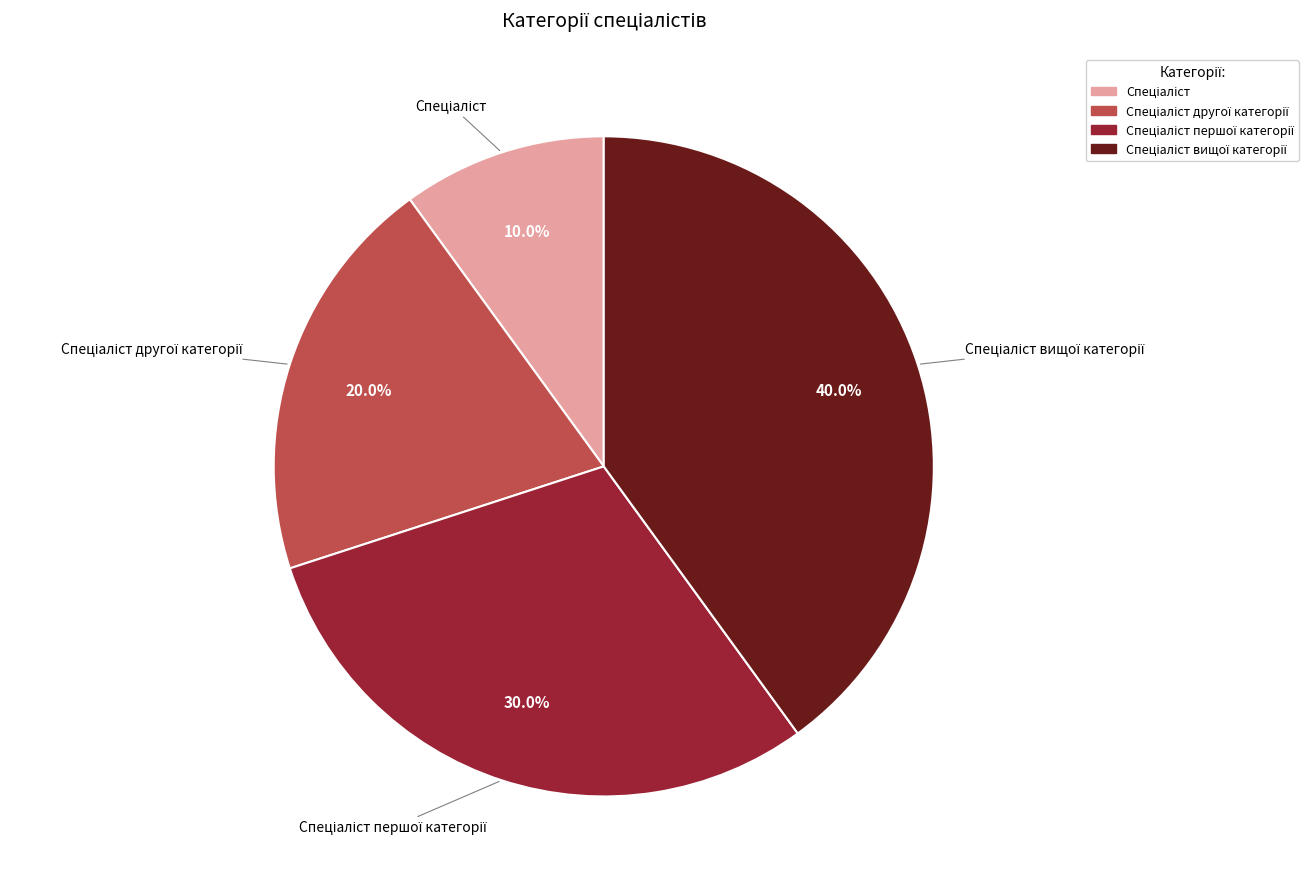

Is there any slice that represents more than half of the pie?

No